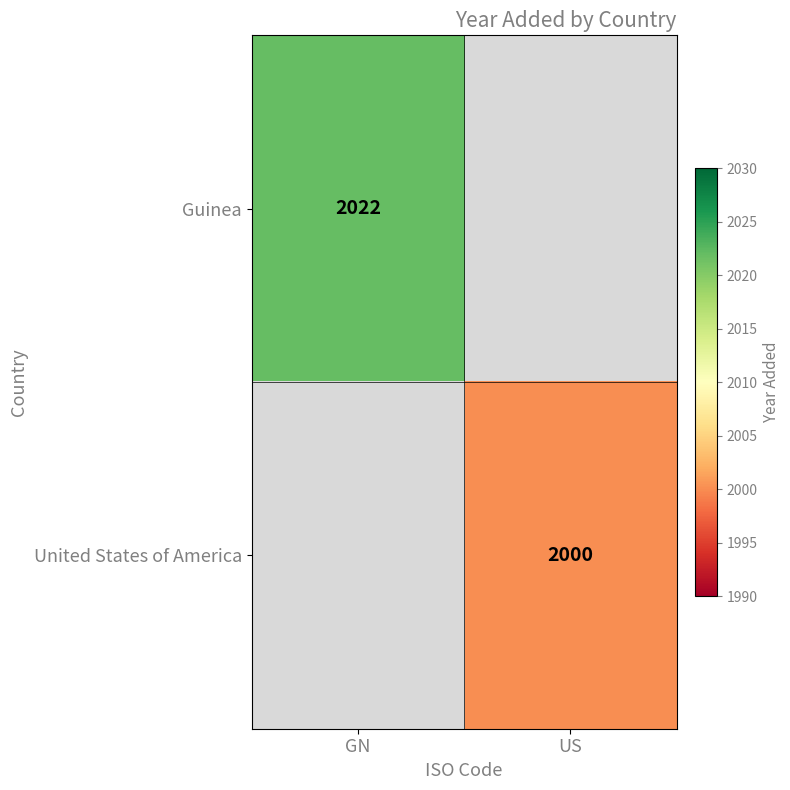

The United States of America series shows 2000 at US. True or false?

True